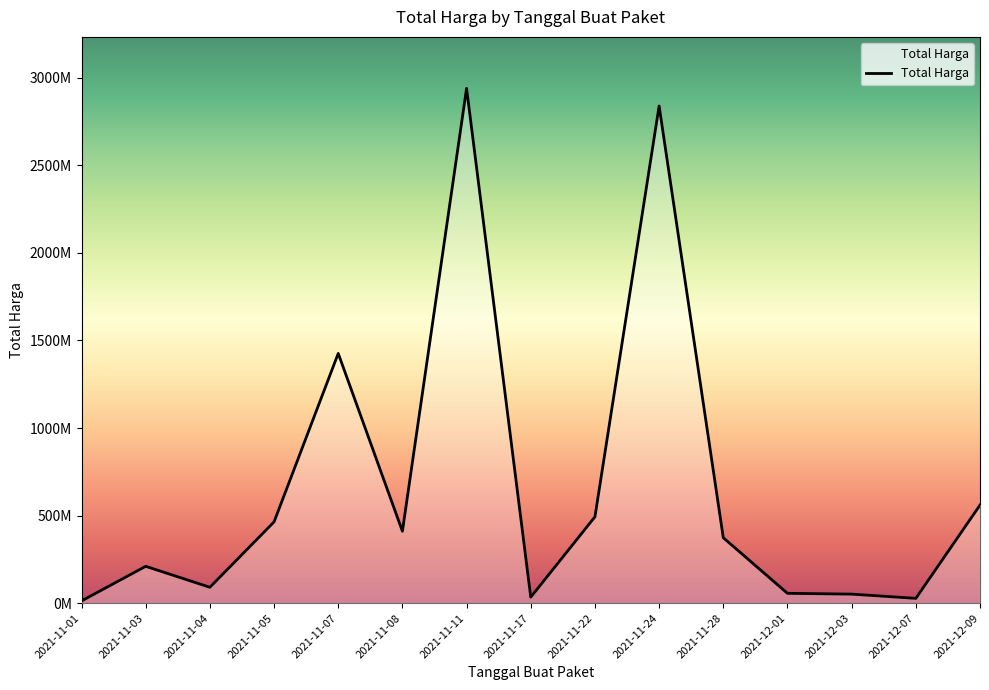

List the labels in order of value, smallest first.

2021-11-01, 2021-12-07, 2021-11-17, 2021-12-03, 2021-12-01, 2021-11-04, 2021-11-03, 2021-11-28, 2021-11-08, 2021-11-05, 2021-11-22, 2021-12-09, 2021-11-07, 2021-11-24, 2021-11-11